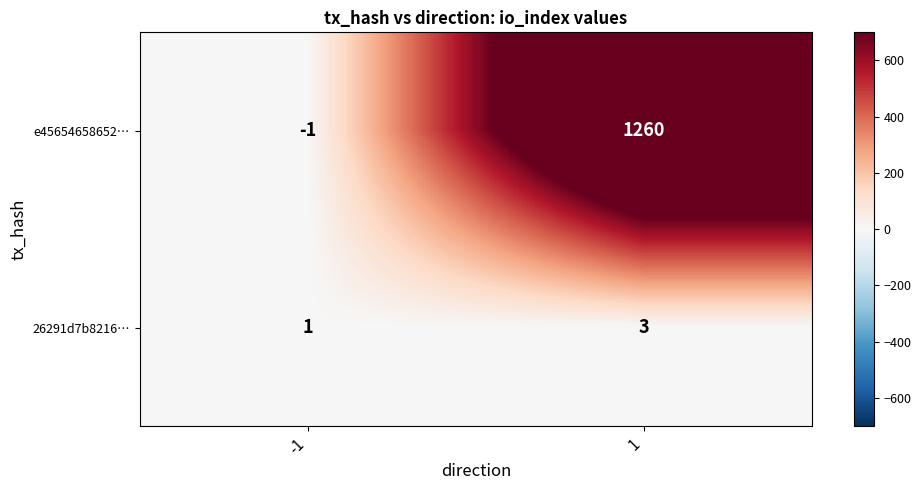

Which series has the largest total across all categories?

e45654658652…